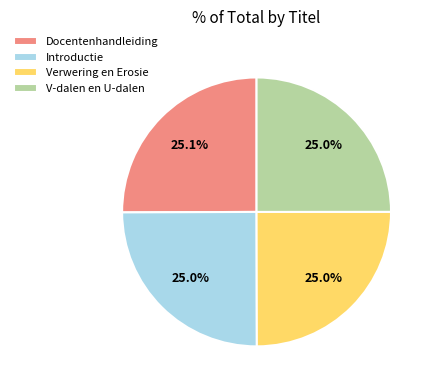

True or false: Docentenhandleiding accounts for 37% of the total.

False